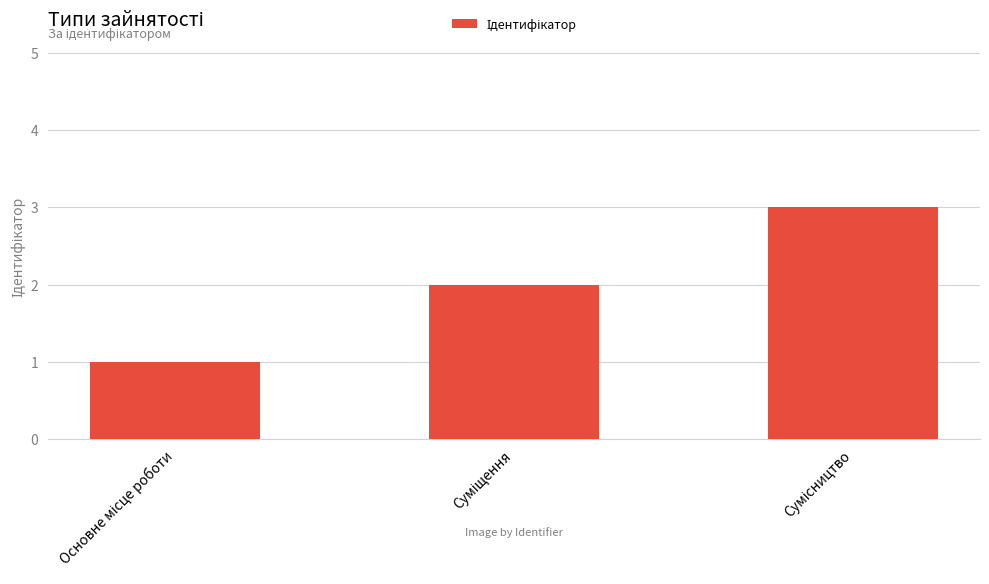

What is the maximum value shown in the chart?

3